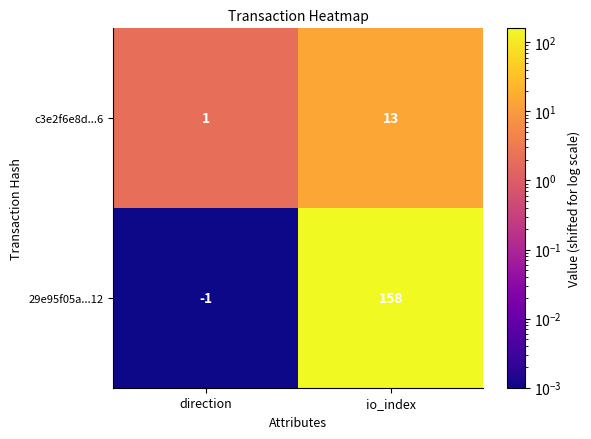

Reading left to right, transcribe all the data shown in this chart.

c3e2f6e8d...6: 1	13
29e95f05a...12: -1	158